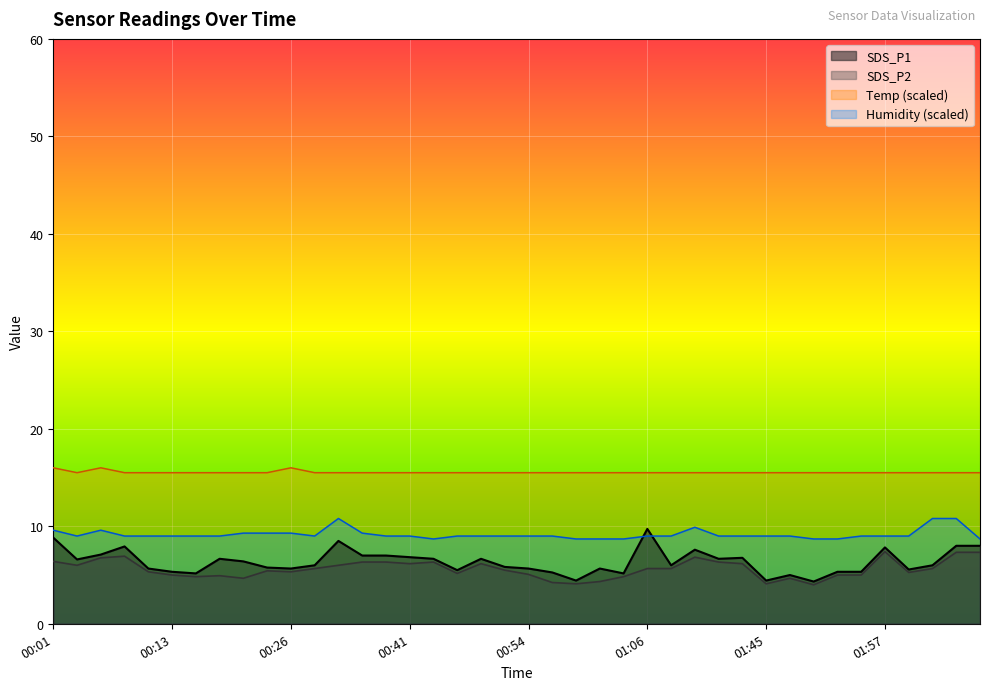

What is the sum of the Temp values at 00:24 and 00:34?

31.0